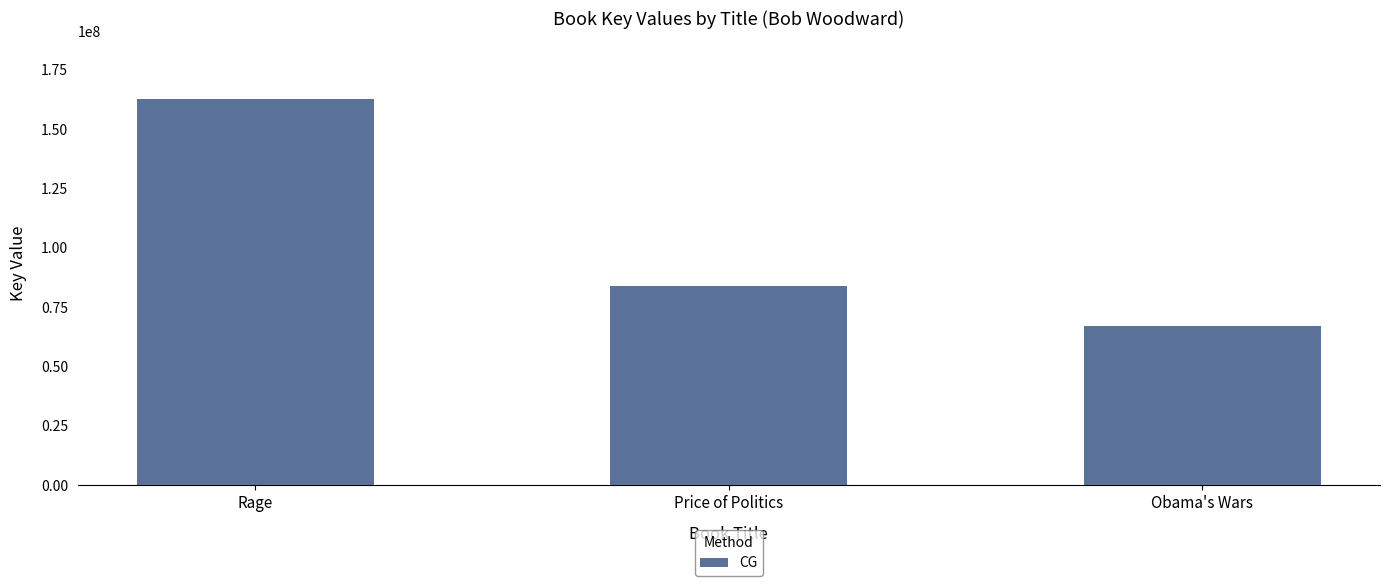

How many series are shown in this chart?

1